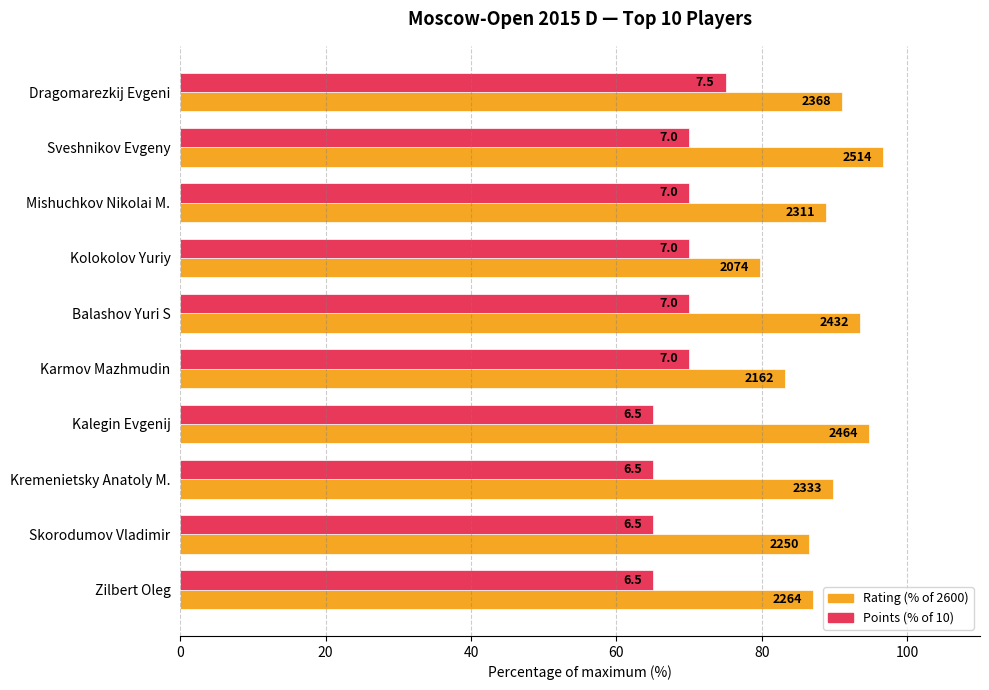

What is the value of the Rating (% of 2600) bar at the 2nd from the left?

96.7